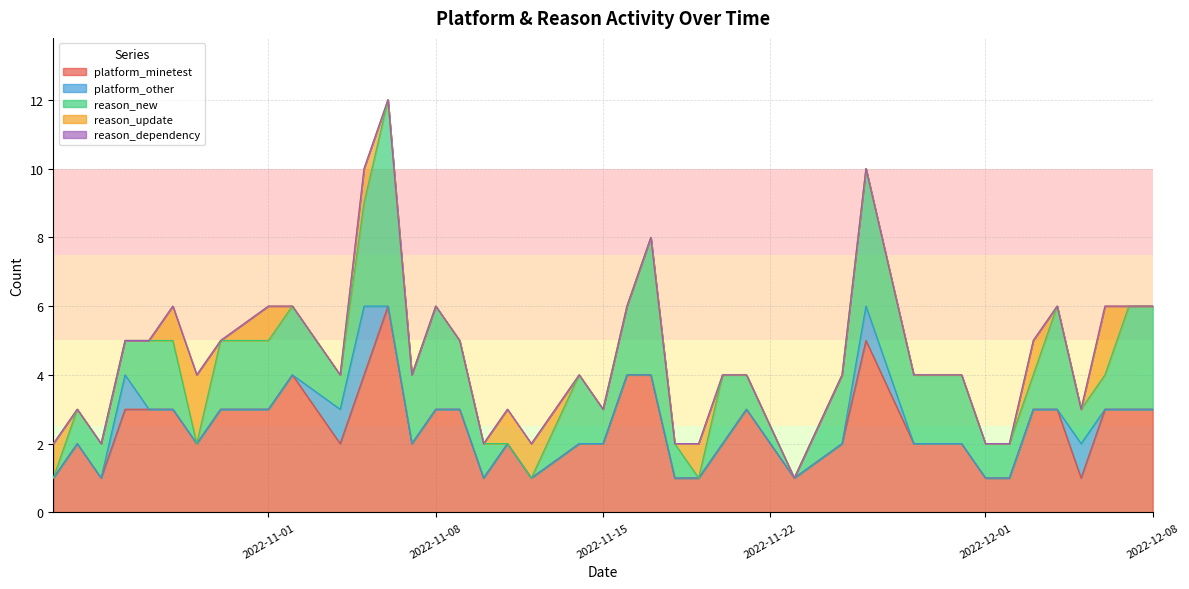

At which category is the sum across all series the highest?

2022-11-06